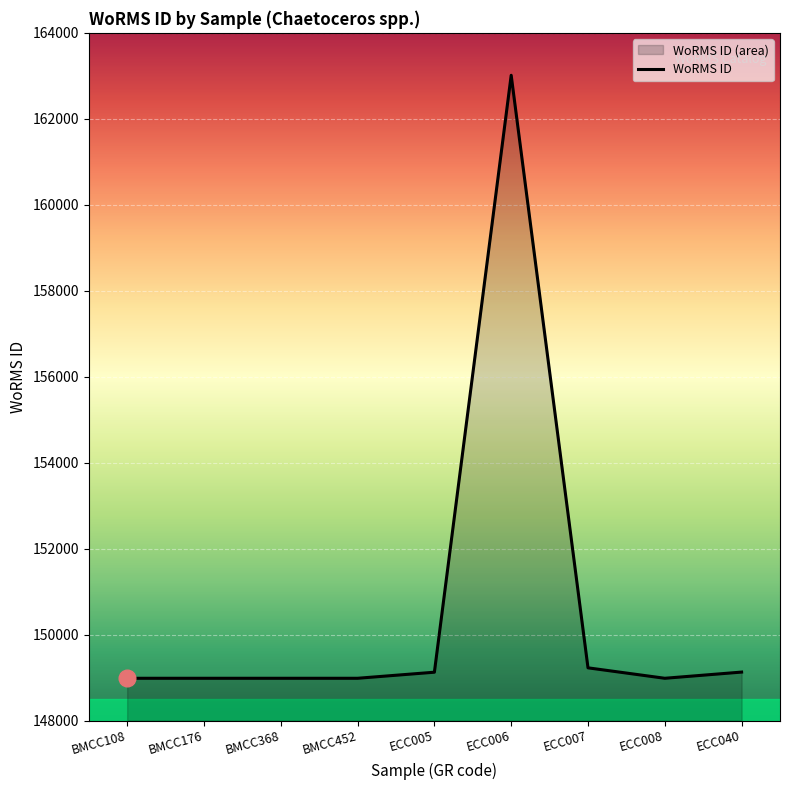

What is the value of the 1st point from the left?

148985